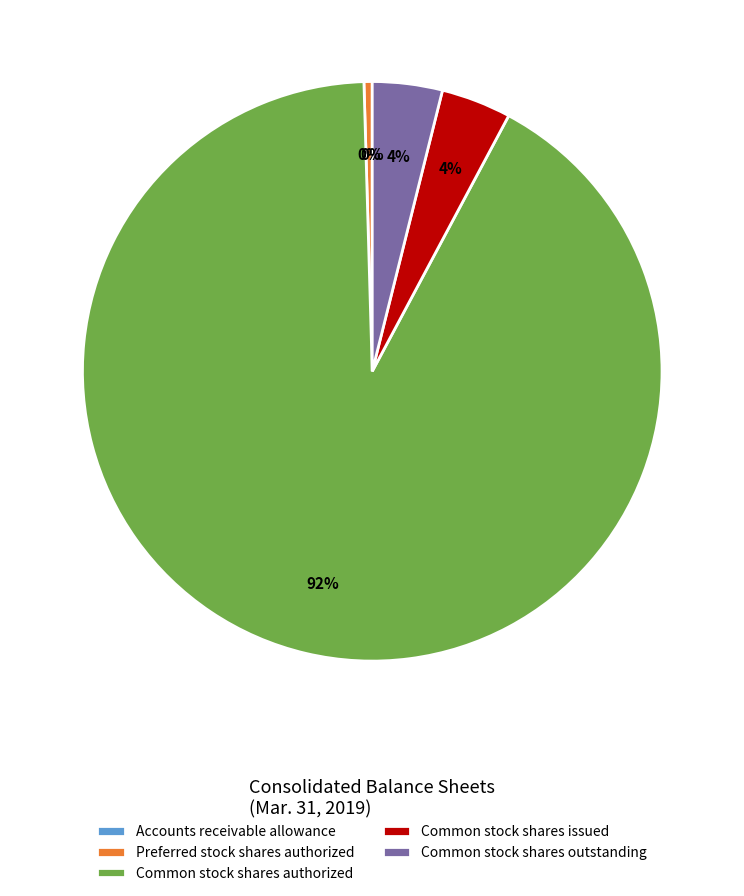

Which has a higher value, Preferred stock shares authorized or Common stock shares authorized?

Common stock shares authorized